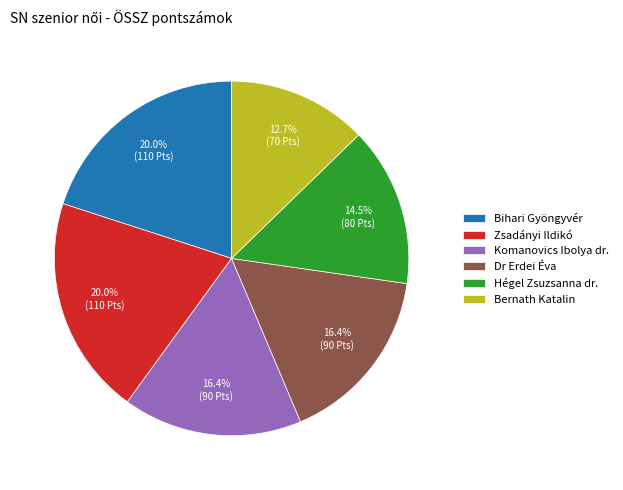

What is the ratio of the value at Zsadányi Ildikó to the value at Bernath Katalin?

1.6